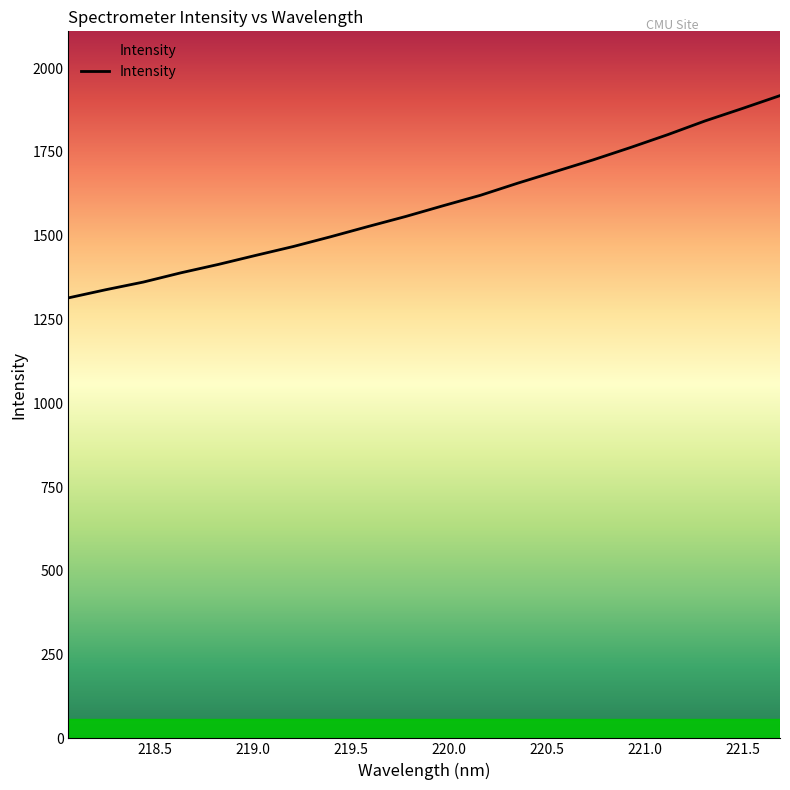

How many distinct data groups are displayed?

1